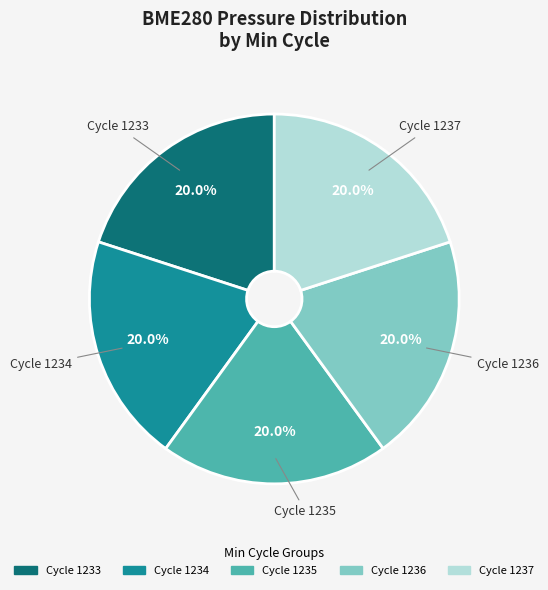

Is there any slice that represents more than half of the pie?

No